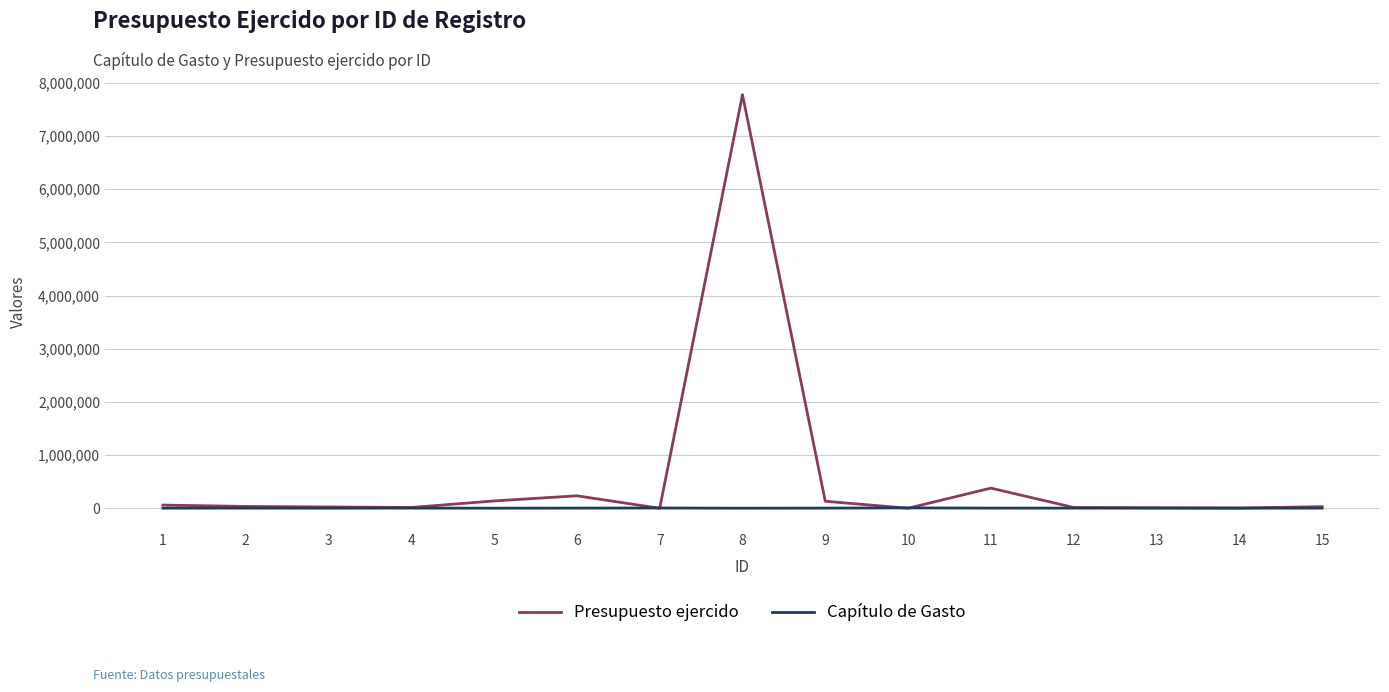

Rank the series by their average value, from highest to lowest.

Presupuesto ejercido, Capítulo de Gasto